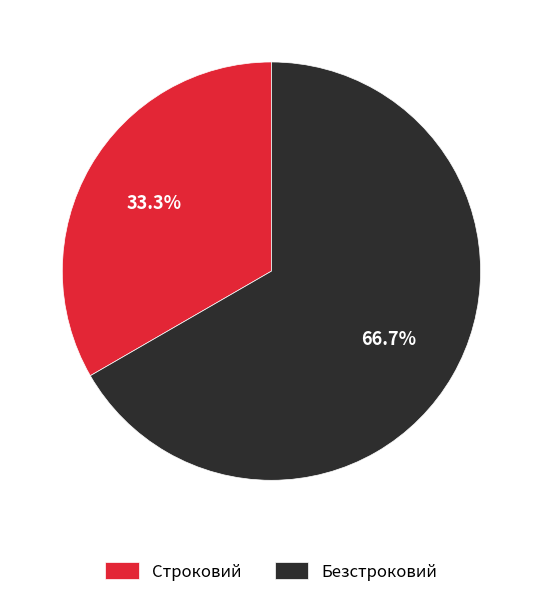

Does Безстроковий represent more than half of the total?

Yes